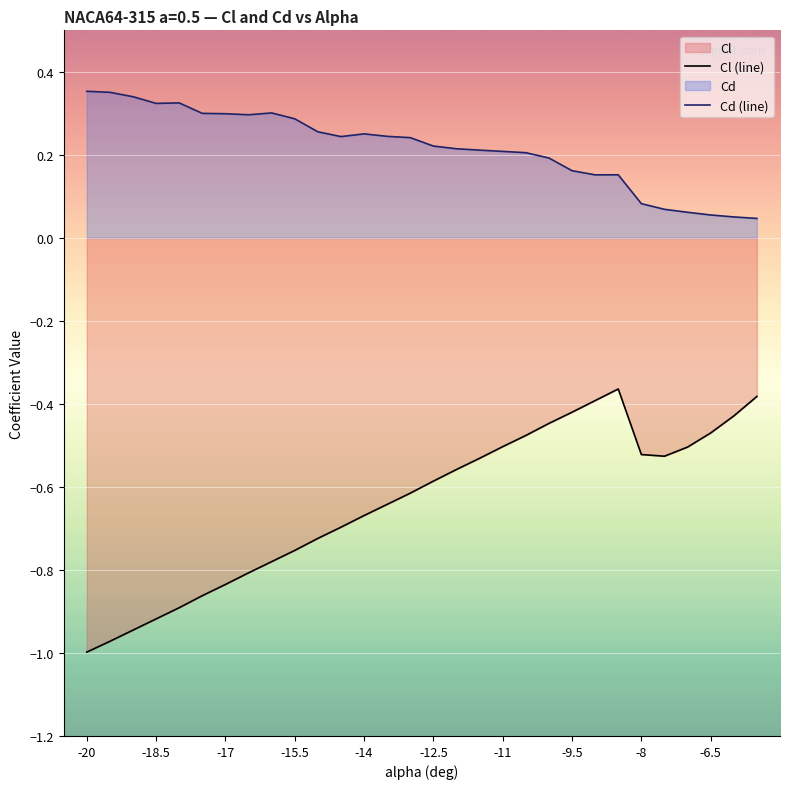

What is the minimum value shown in the chart?

-1.0